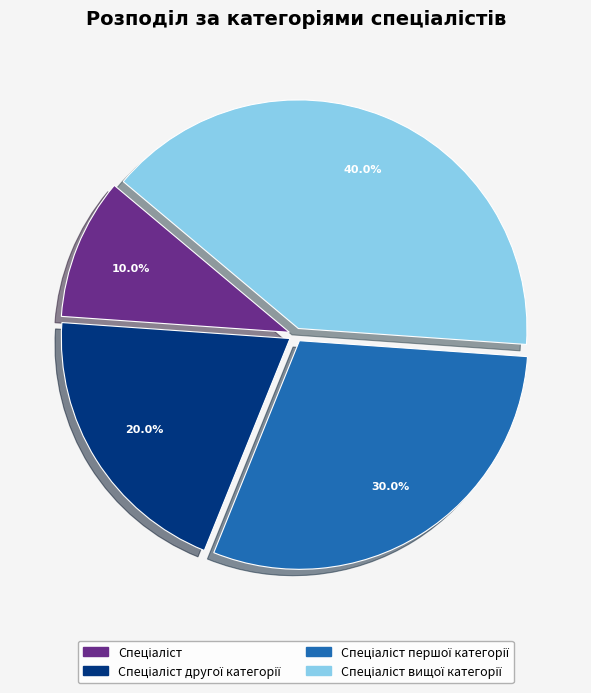

How many segments does this pie chart have?

4